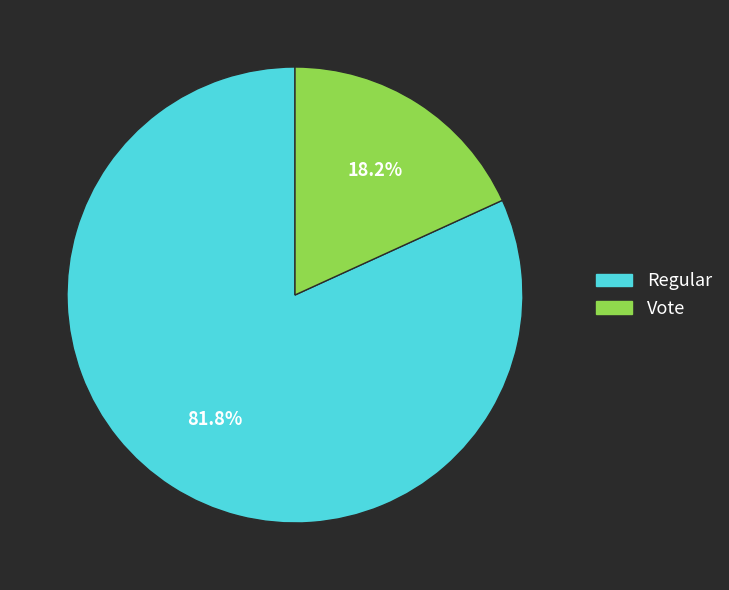

To the nearest percent, what is the difference between the largest and smallest slice percentages?

64%